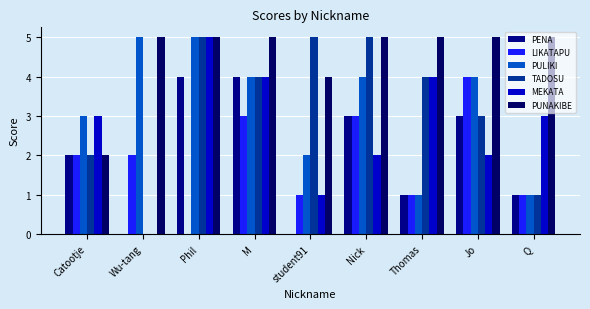

What is the sum of all PUNAKIBE values?

41